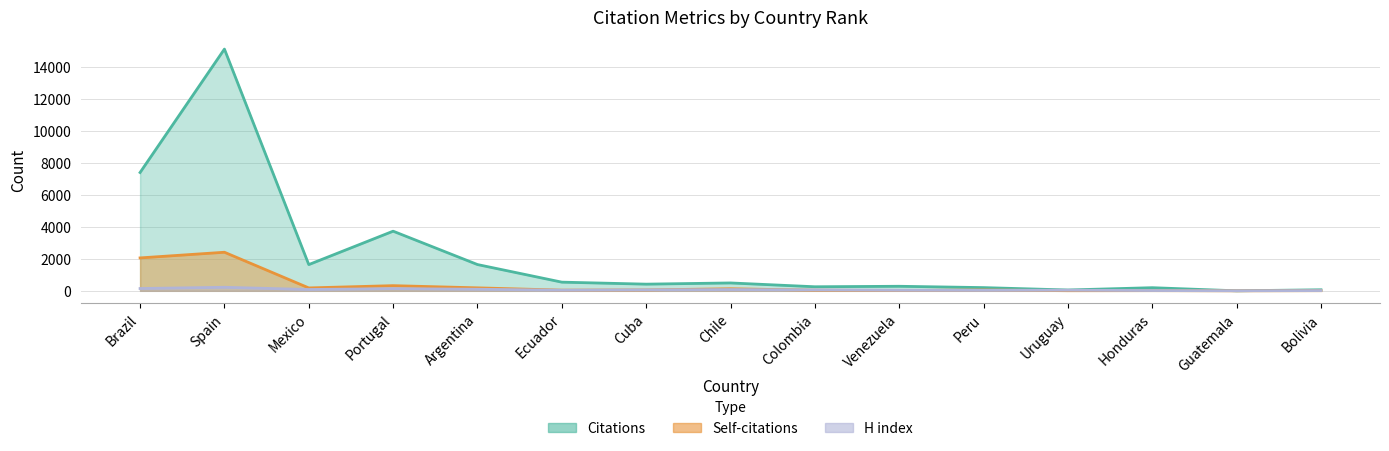

What is the highest value of the Citations series?

15108